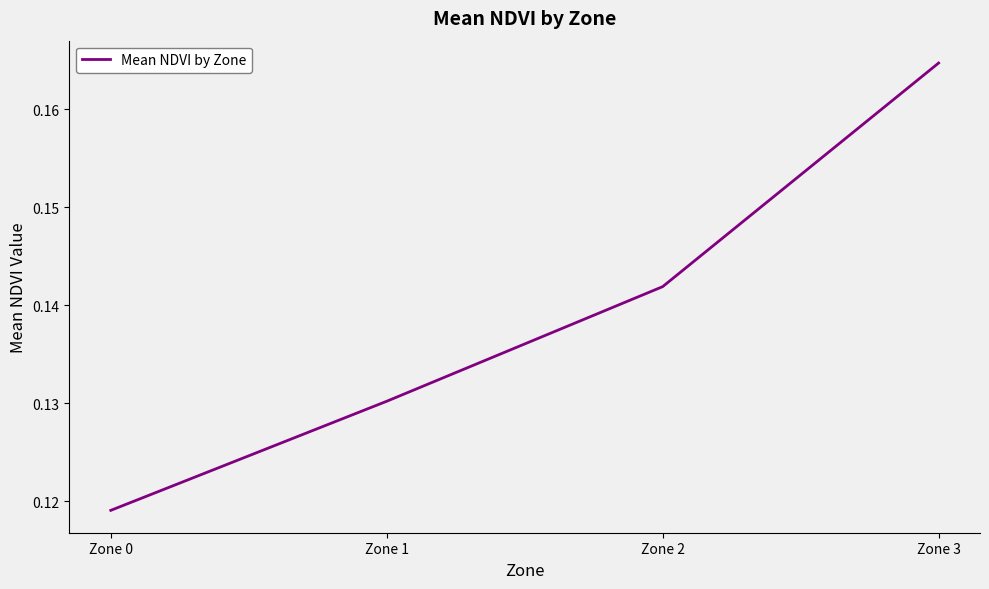

List the labels in order of value, largest first.

Zone 3, Zone 2, Zone 1, Zone 0